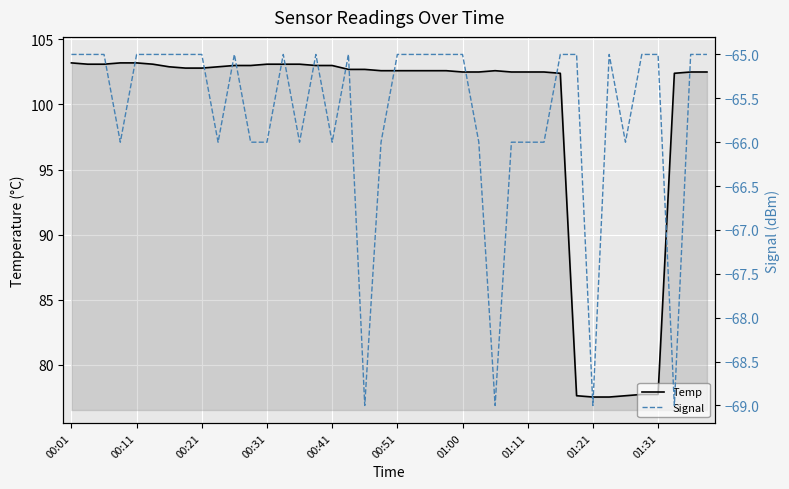

What is the lowest value of the Temp series?

77.5